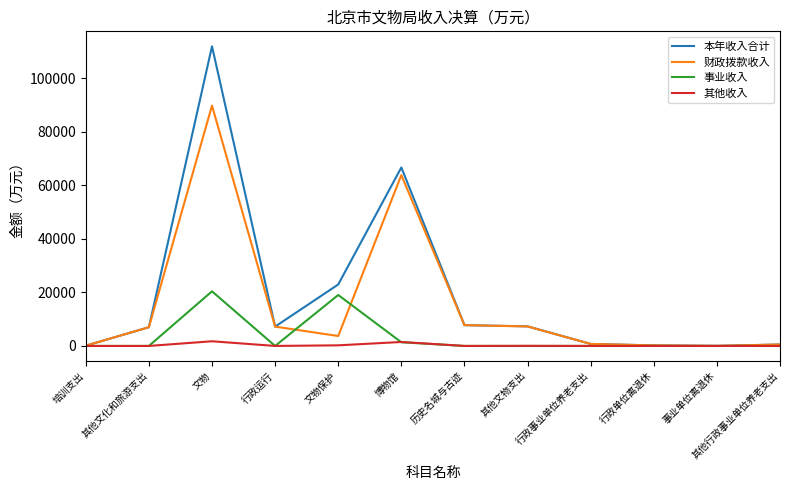

At which label is 财政拨款收入 closest to 44939?

博物馆